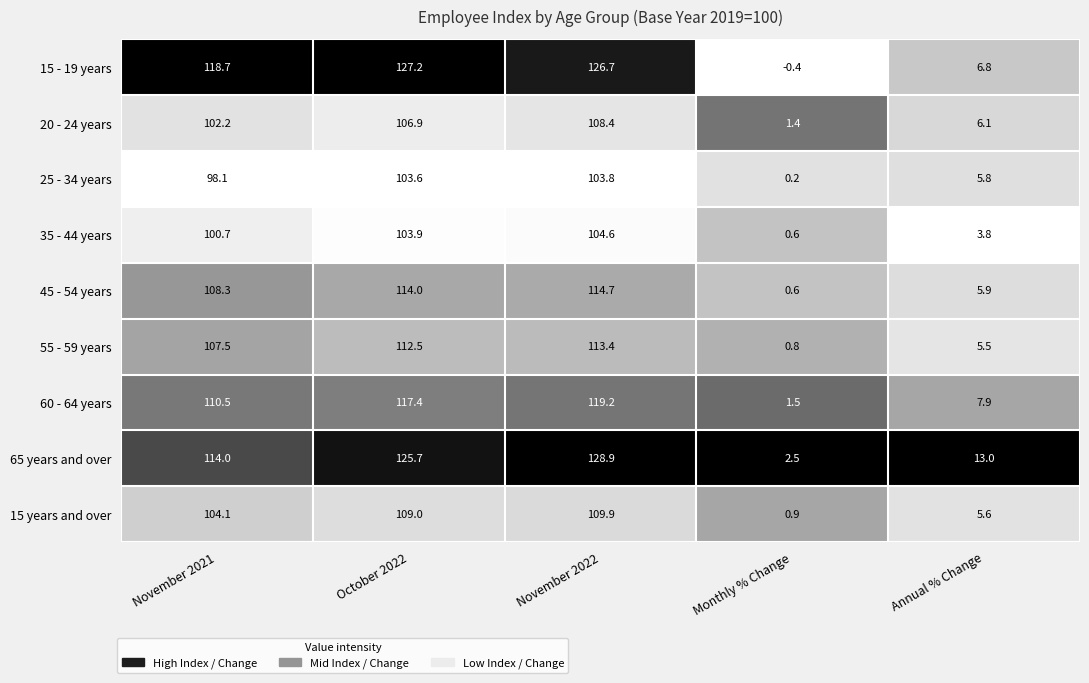

Which label corresponds to the largest value in the chart?

November 2022